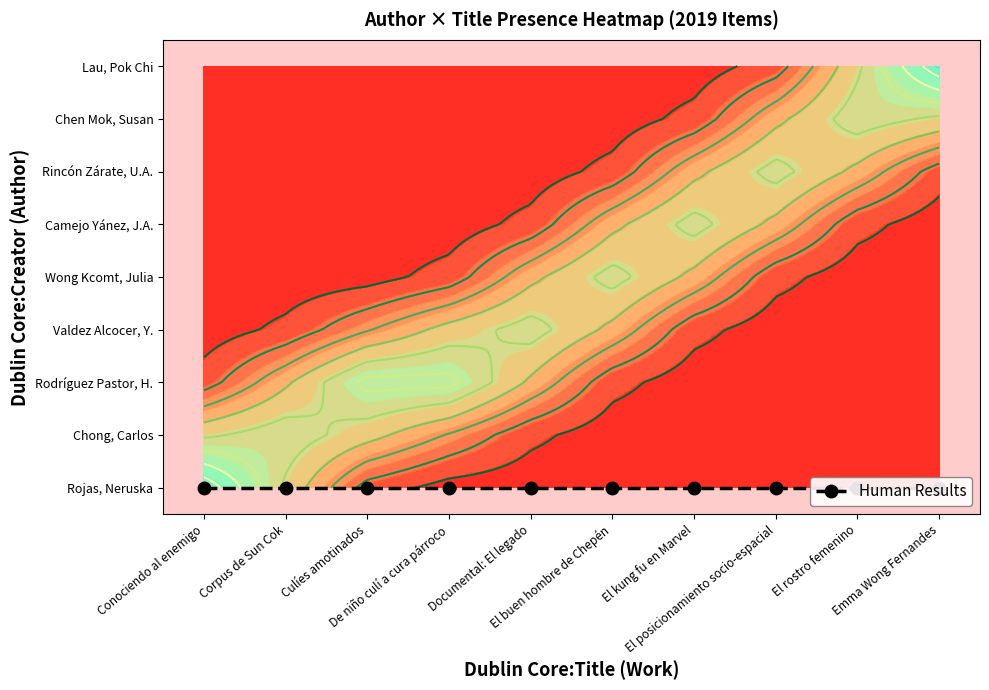

Which series has the largest total across all categories?

Rodríguez Pastor, Humberto